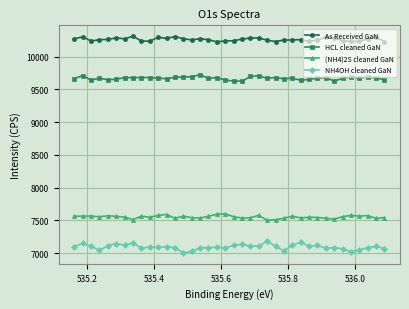

Rank the series by their maximum value, from lowest to highest.

NH4OH cleaned GaN, (NH4)2S cleaned GaN, HCL cleaned GaN, As Received GaN